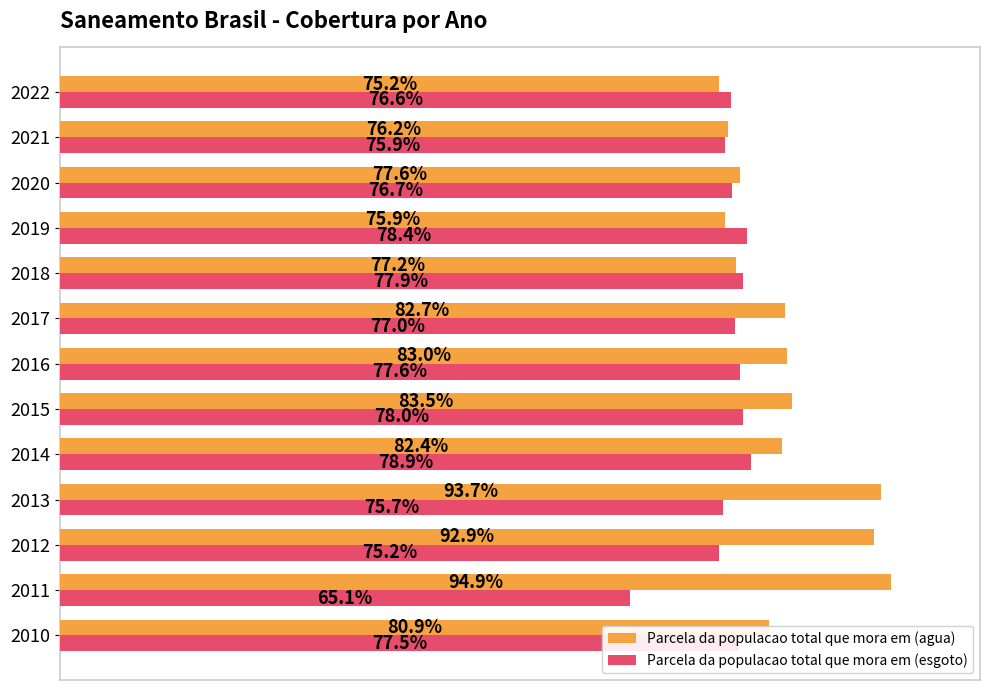

What are all the series names shown in the legend?

Parcela da populacao total que mora em (agua), Parcela da populacao total que mora em (esgoto)